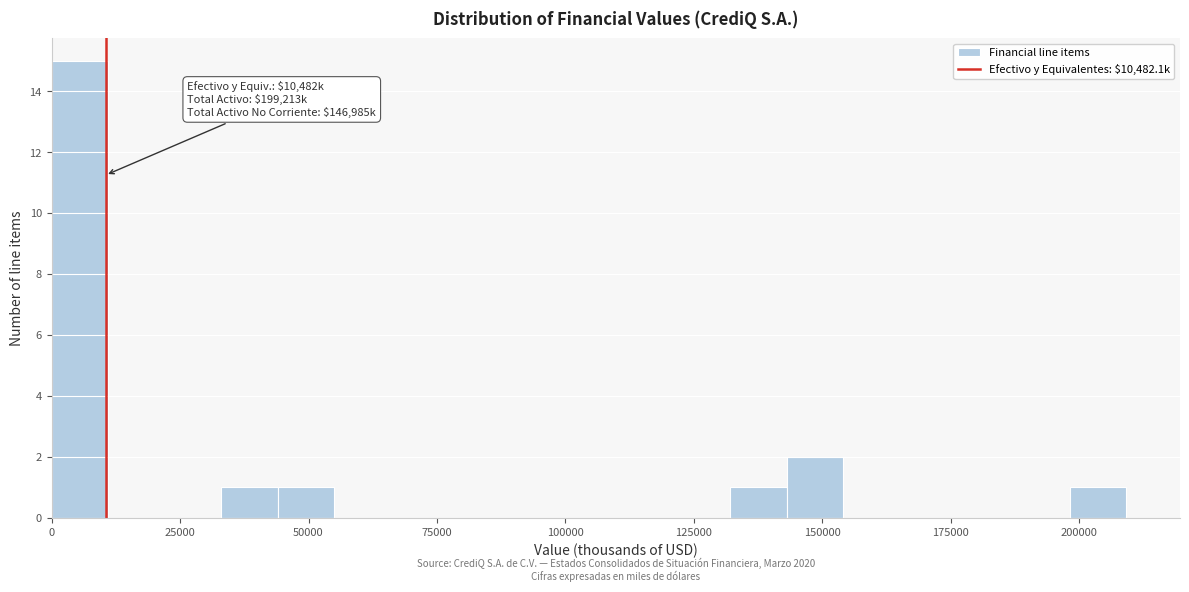

Read against the x-axis, roughly where is the centre of the tallest bar?

5000